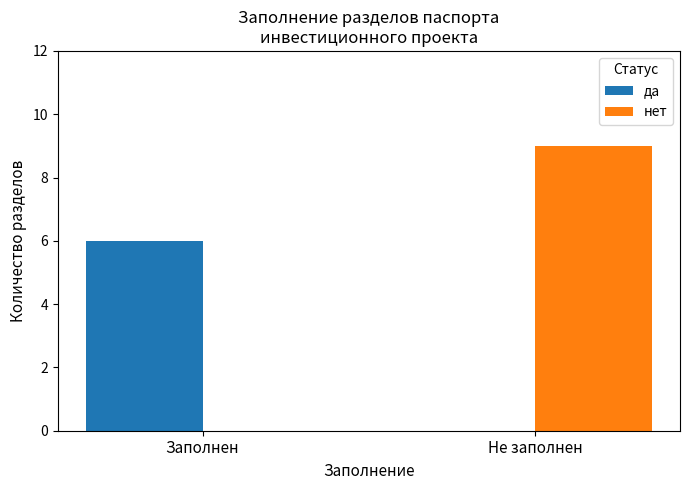

Which series has the largest total across all categories?

нет